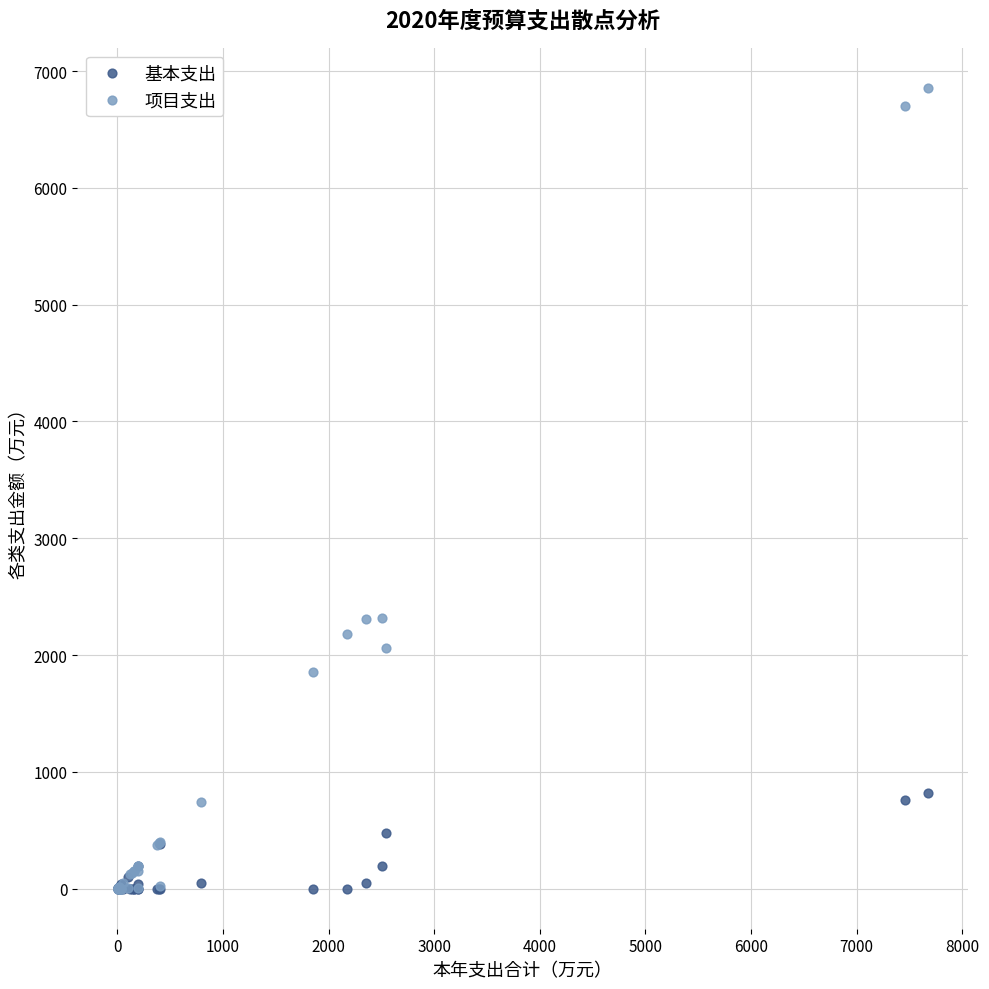

Which series has the largest Y range (max minus min)?

项目支出